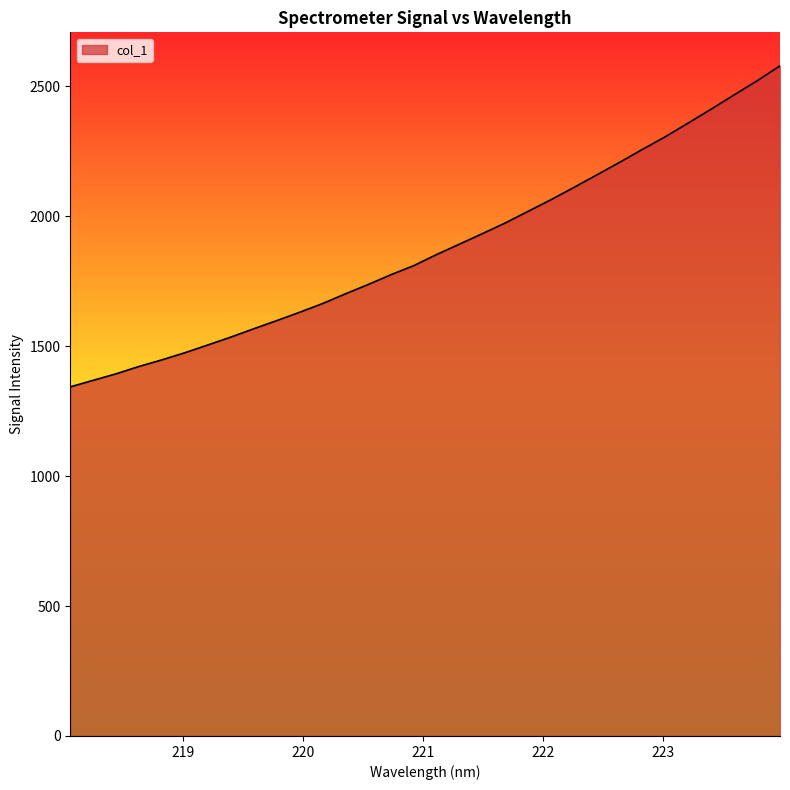

What is the maximum value shown in the chart?

2578.7